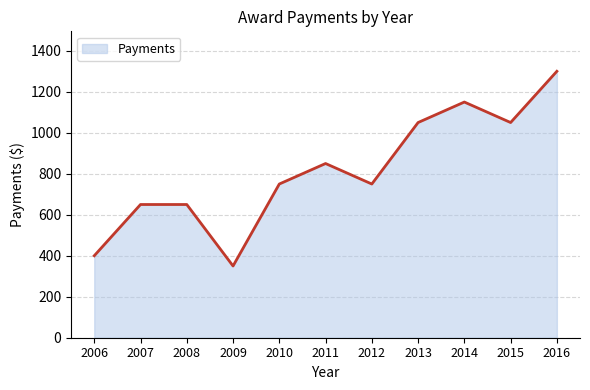

The chart shows a value of 350 at 2009. True or false?

True